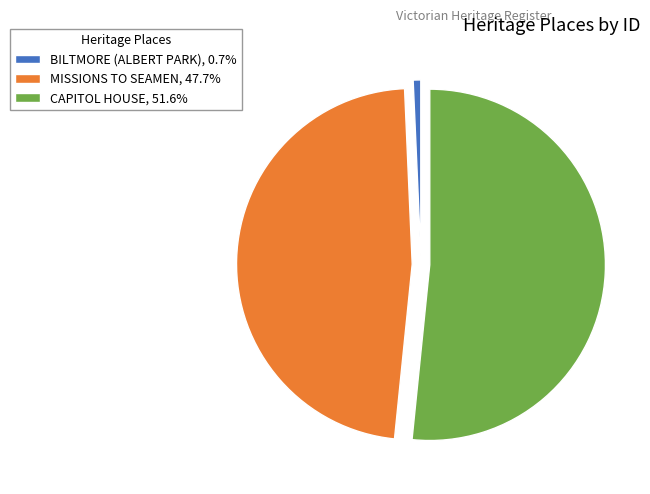

Combined, do MISSIONS TO SEAMEN, 47.7% and BILTMORE (ALBERT PARK), 0.7% account for over 50%?

No